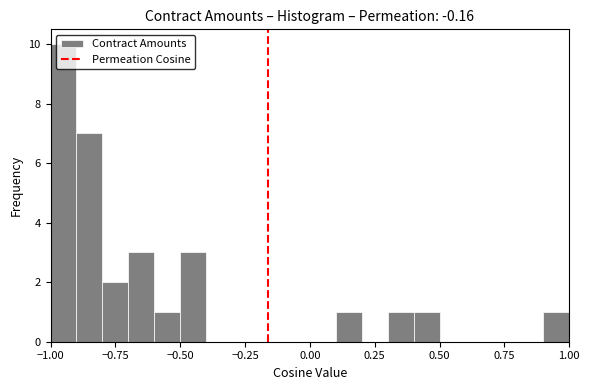

Around what value on the x-axis is the tallest bar? Give the approximate position of its centre, as read against the axis.

-0.95